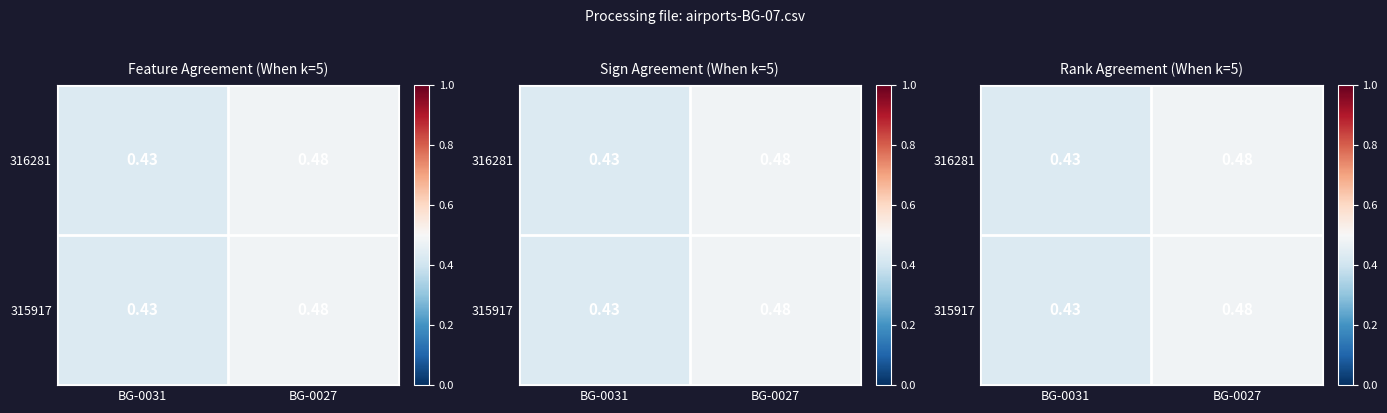

At how many categories does at least one series exceed 42?

2